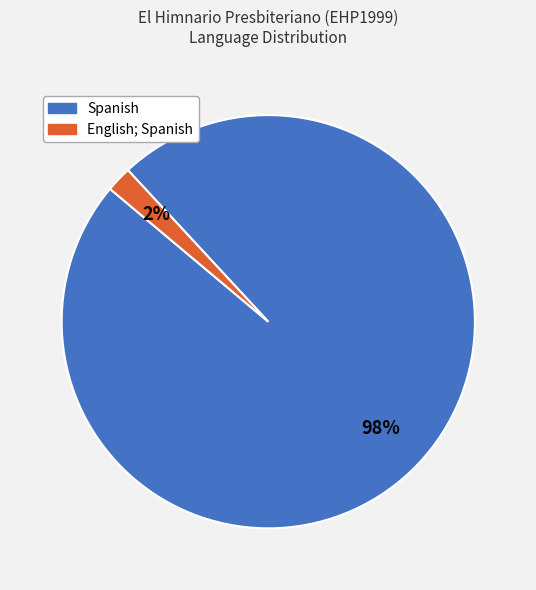

Which has a higher value, Spanish or English; Spanish?

Spanish